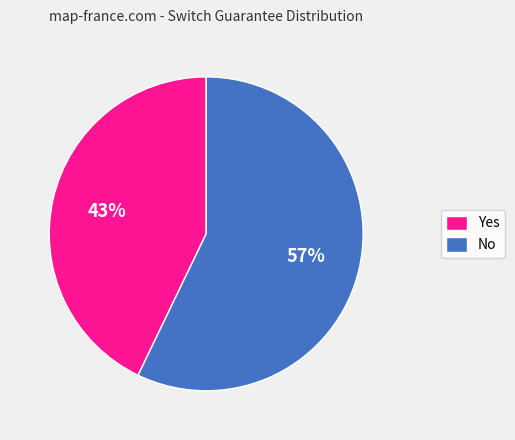

Combined, do No and Yes account for over 50%?

Yes